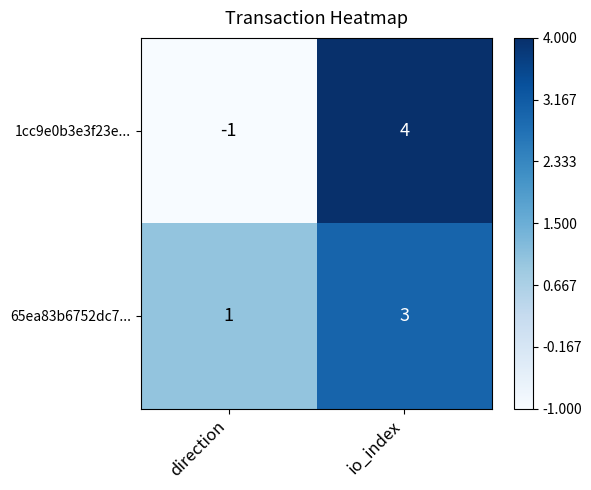

At which category is the sum across all series the highest?

io_index